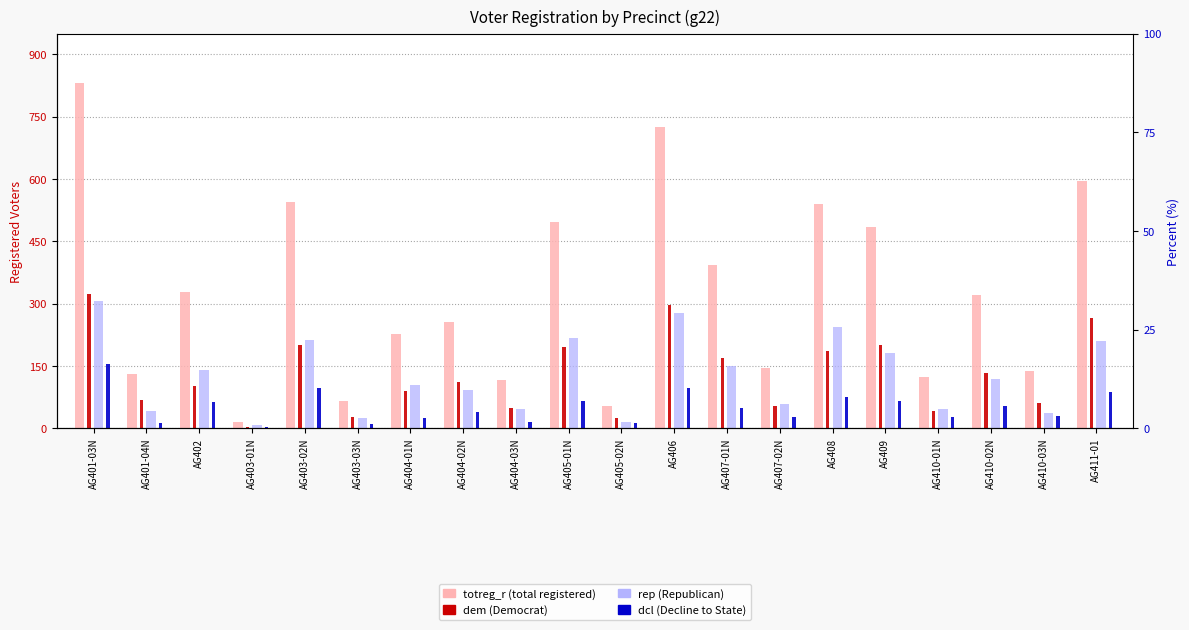

What is the label of the 12th bar from the left?

AG406